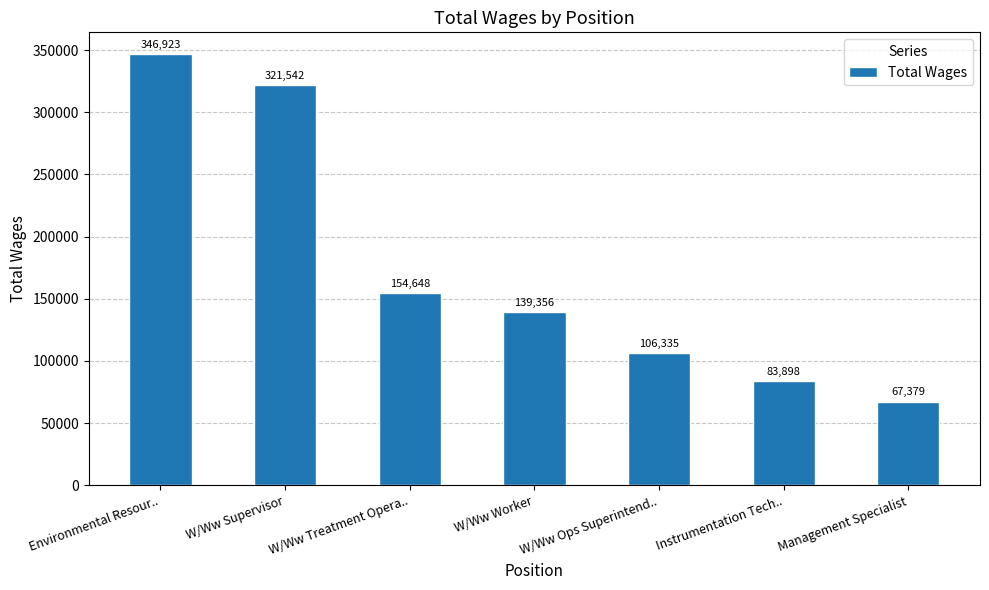

Where does the data first go above 139356?

Environmental Resour..